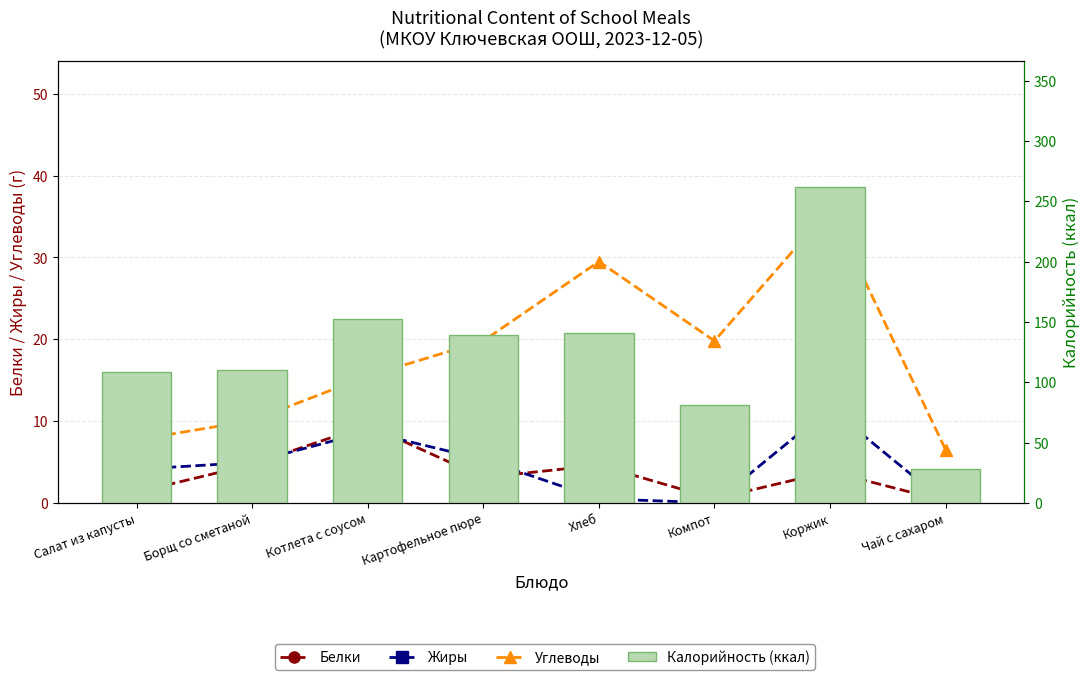

Which series has the largest total across all categories?

Калорийность (ккал)